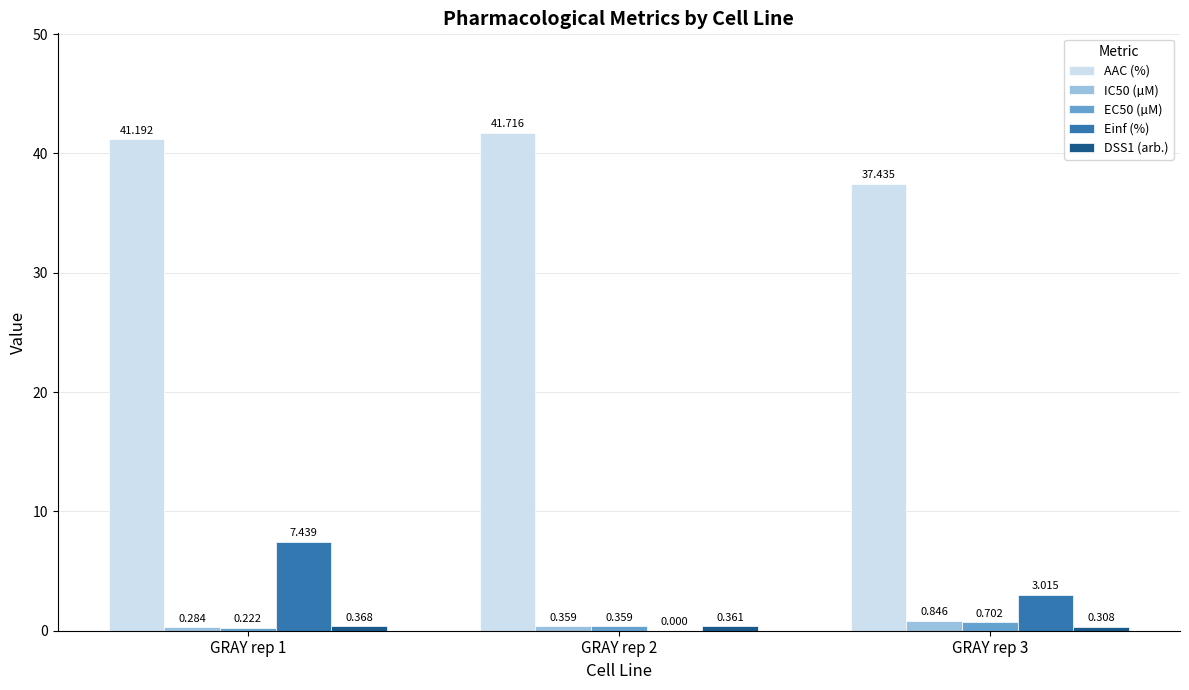

Which series changed the most between GRAY rep 1 and GRAY rep 3?

Einf (%)